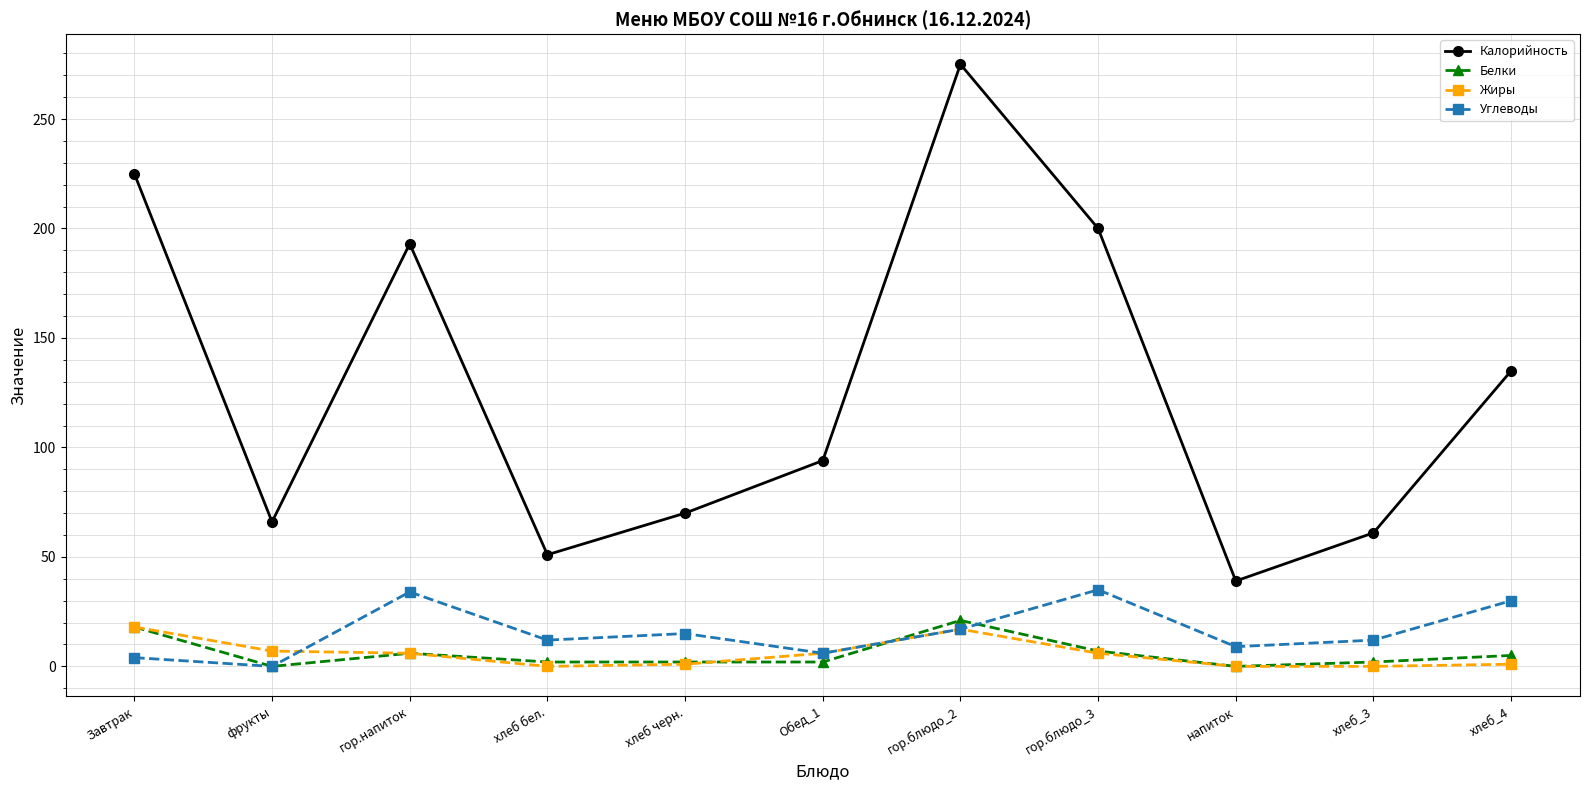

List the series in order of their peak value, highest first.

Калорийность, Углеводы, Белки, Жиры